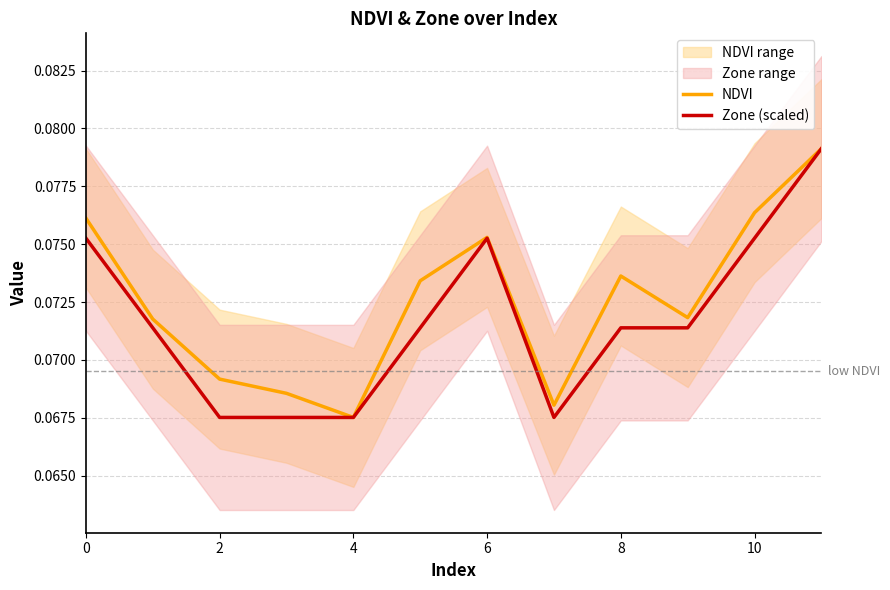

List the series in order of their peak value, highest first.

NDVI, Zone (scaled)